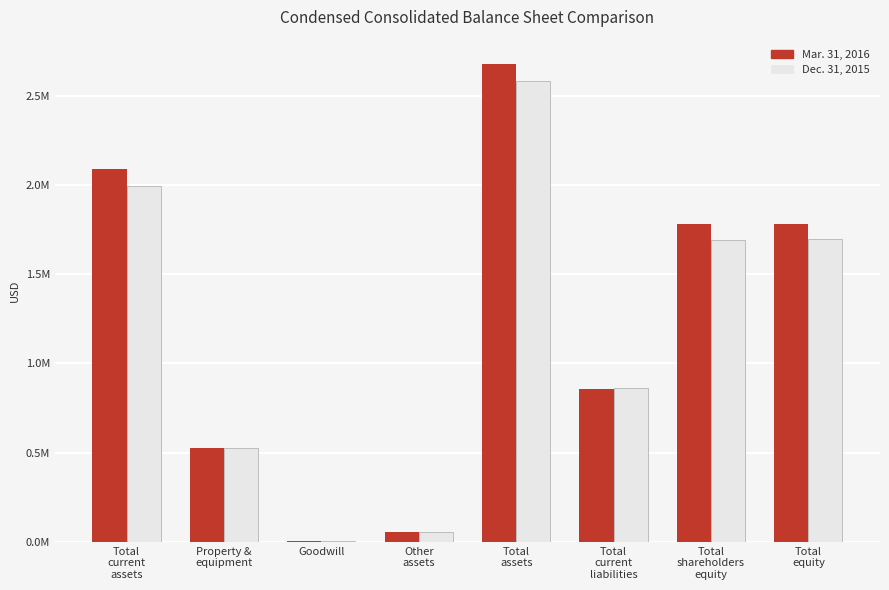

What are all the series names shown in the legend?

Mar. 31, 2016, Dec. 31, 2015